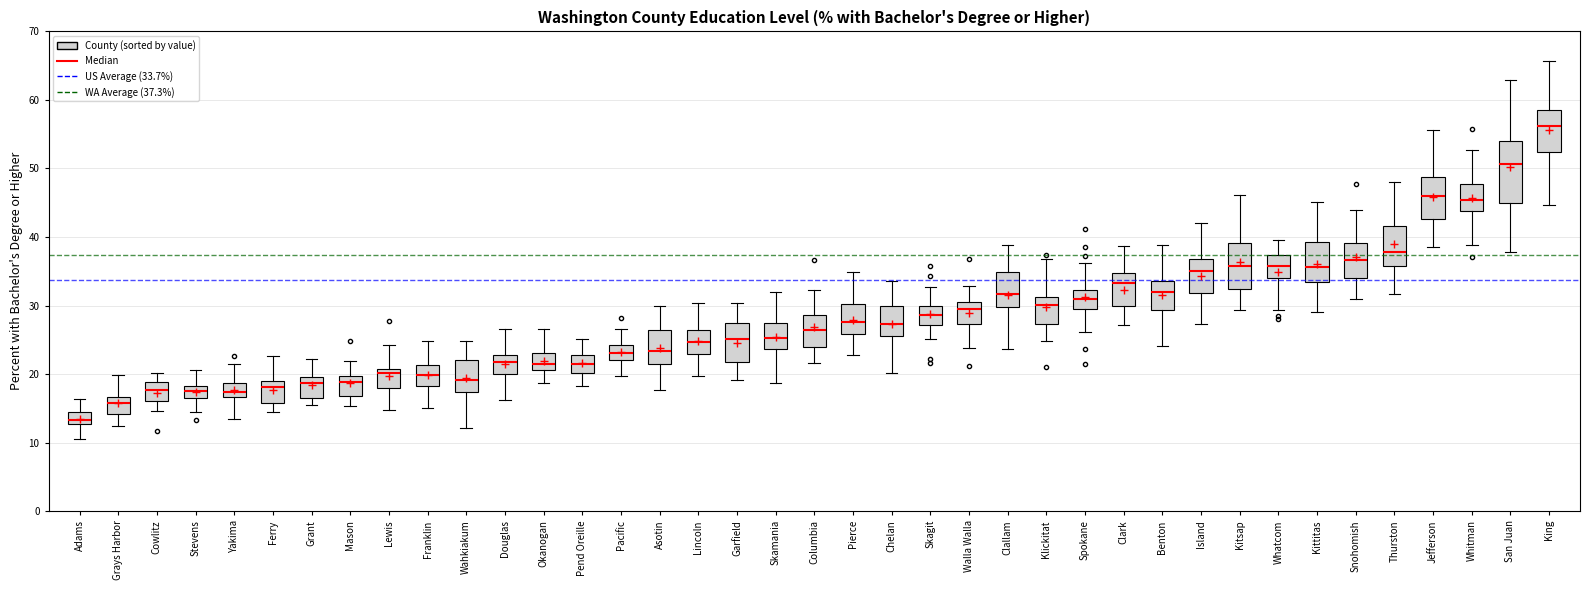

Which box is the tallest, from its lower edge to its upper edge?

San Juan